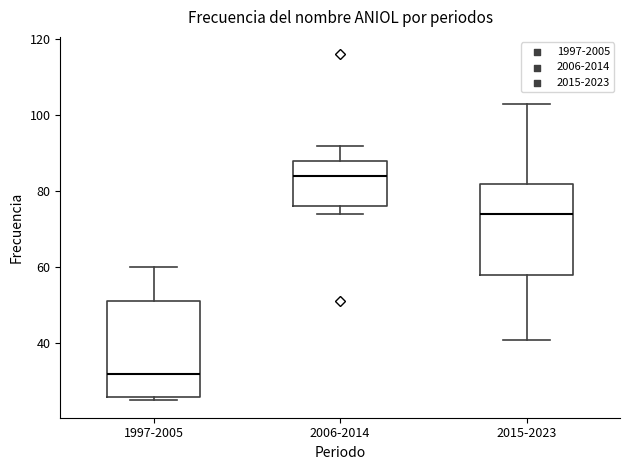

Reading left to right, transcribe this box plot: for each box, give where its median line is, the range the box spans, and where its two whiskers end, as read against the y-axis. The values are not printed on the chart, so give them approximately, as read against the axis.

1997-2005: median 32, box 26 to 52, whiskers 26 (just below the box's lower edge) to 60
2006-2014: median 84, box 76 to 88, whiskers 74 to 92
2015-2023: median 74, box 58 to 82, whiskers 42 to 104